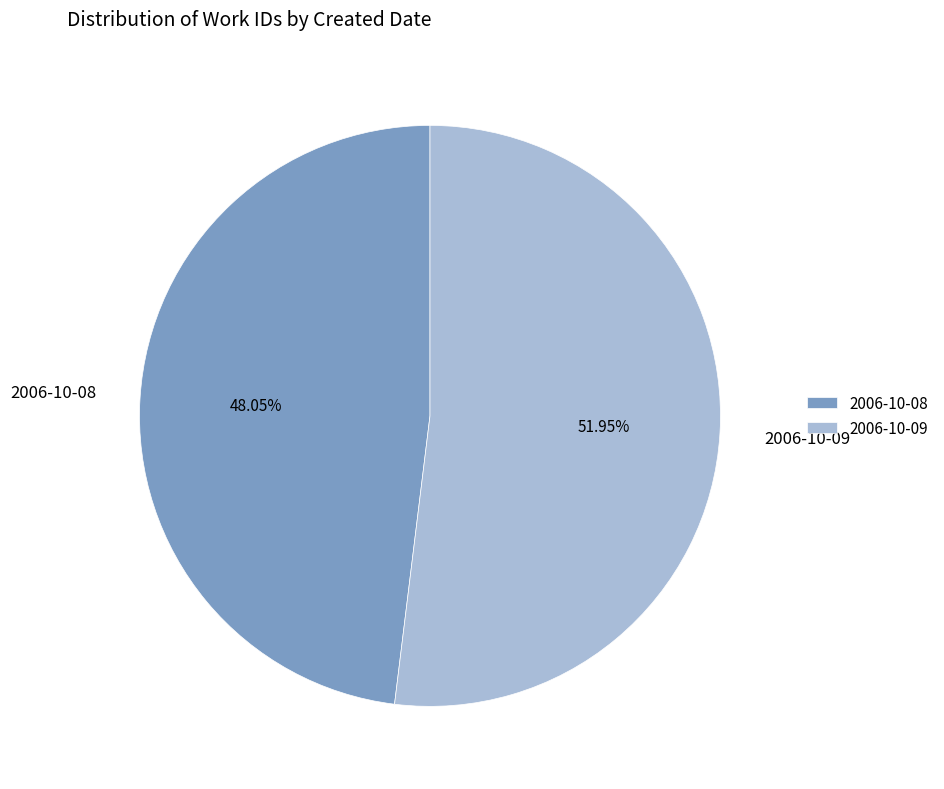

Which slice represents more than half of the pie?

2006-10-09